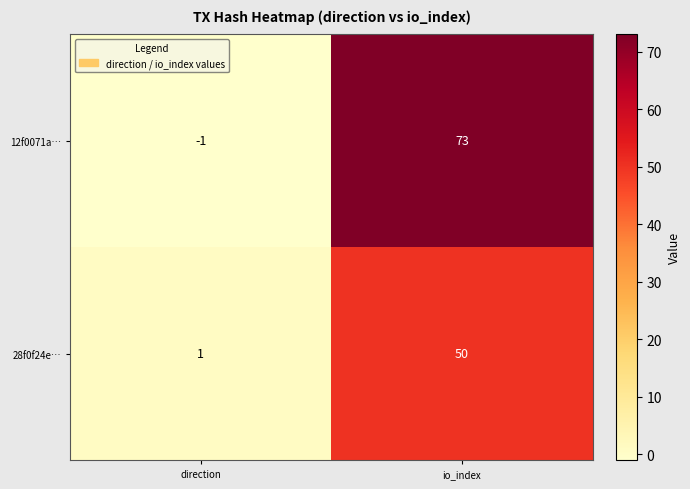

What is the difference between the 12f0071a… values at direction and io_index?

74